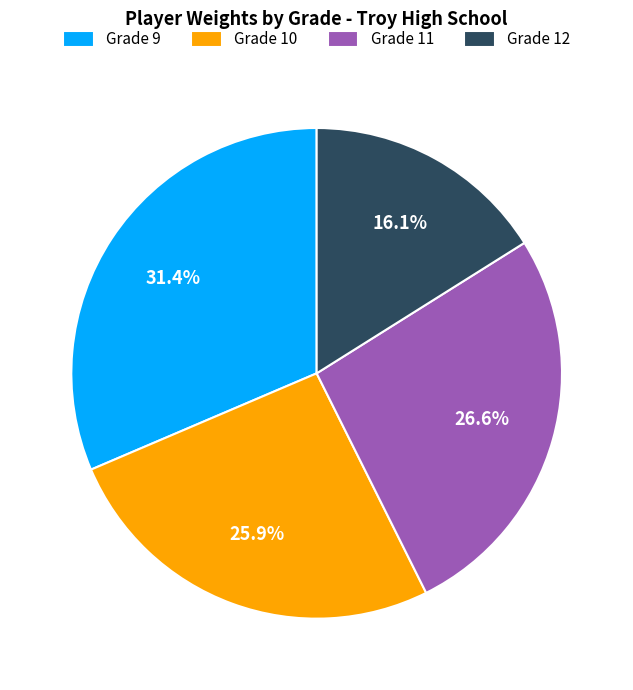

Between Grade 9 and Grade 10, which is larger?

Grade 9